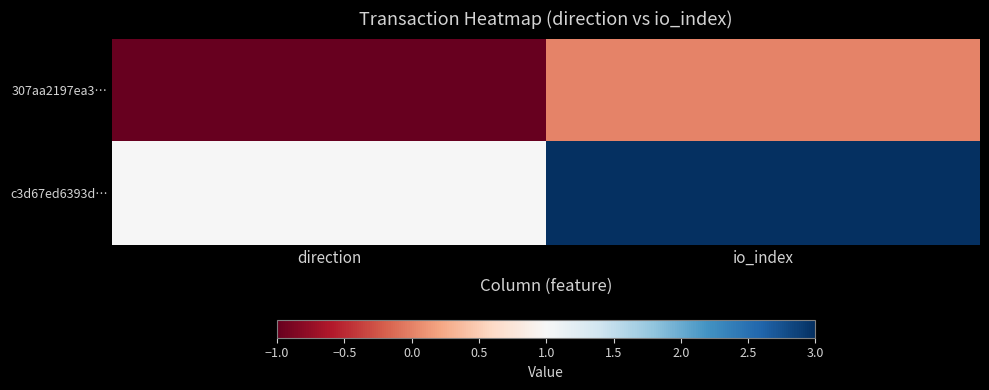

How many distinct data groups are displayed?

2